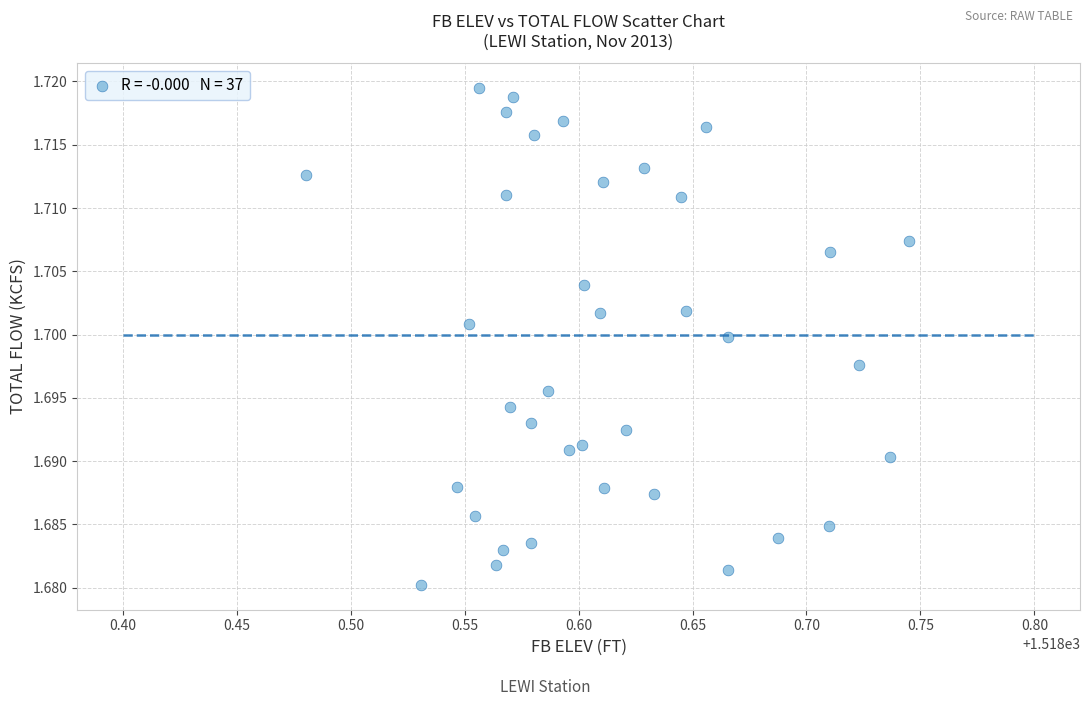

What is the range of X values (max minus min)?

0.3